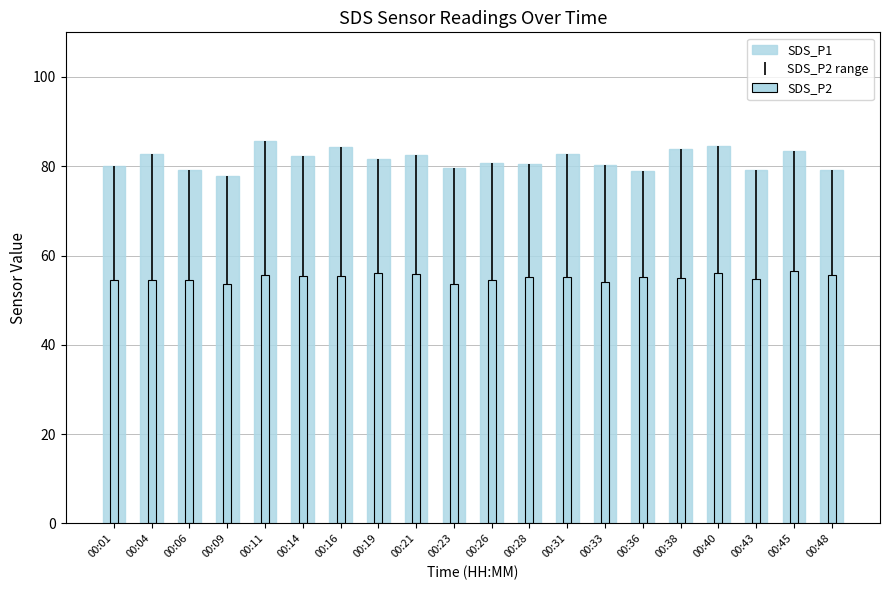

What is the highest value of the SDS_P1 series?

85.7